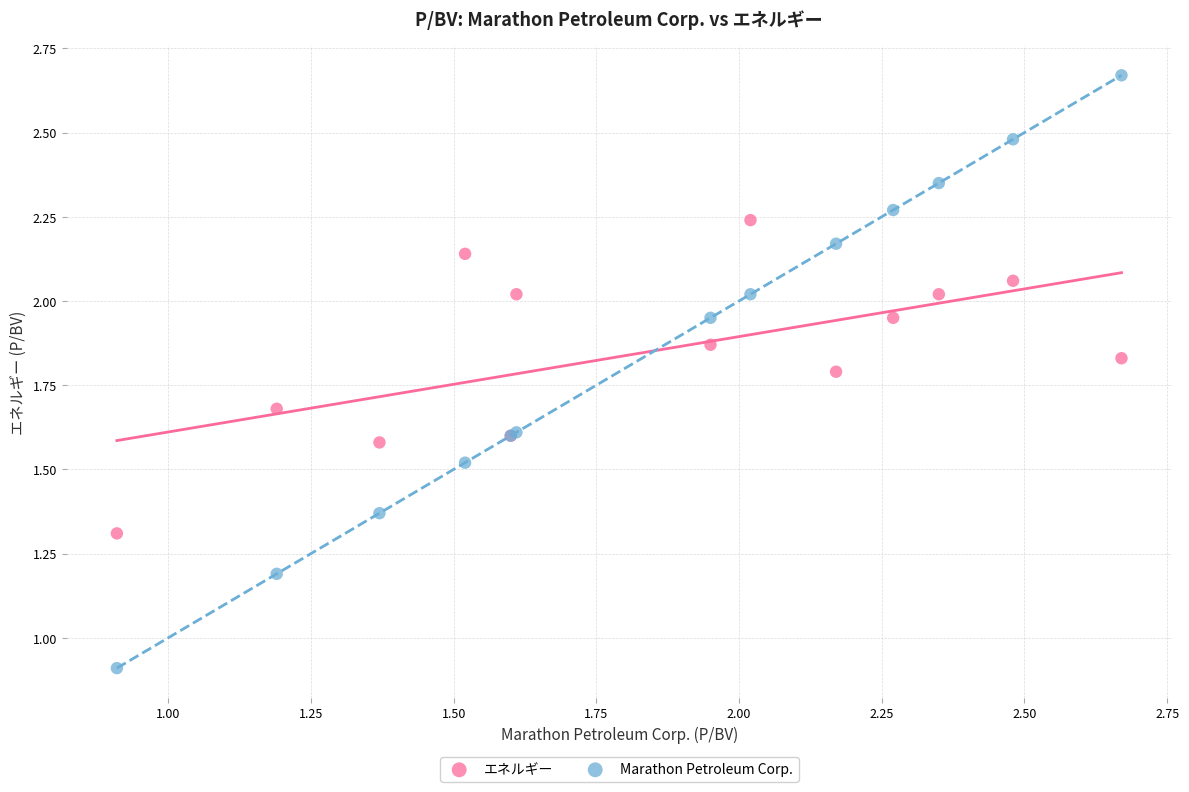

Which series contains the highest Y value?

Marathon Petroleum Corp.